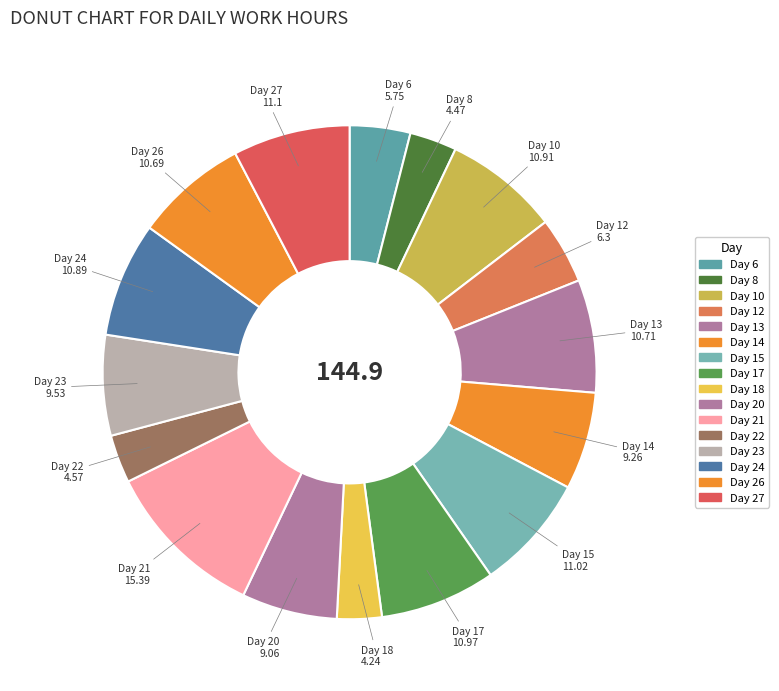

What percentage is NOT represented by Day 8?

96.9%